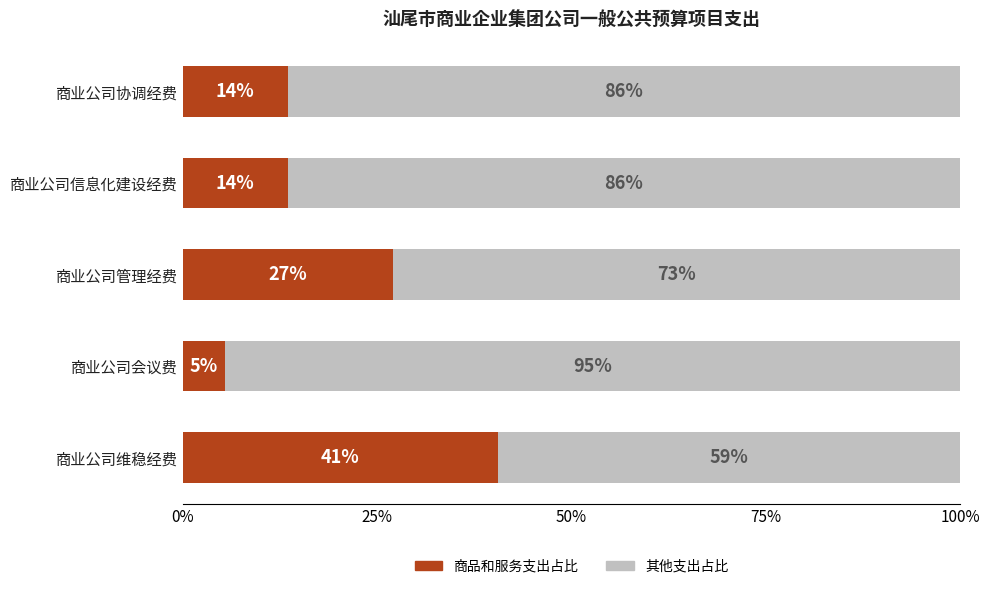

What are all the series names shown in the legend?

商品和服务支出占比, 其他支出占比